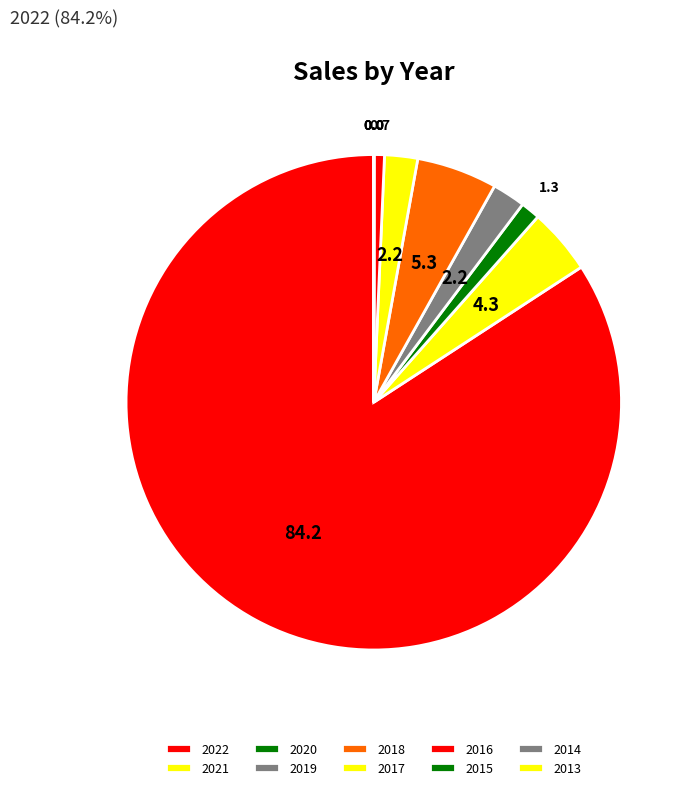

True or false: 2015 accounts for 0% of the total.

True